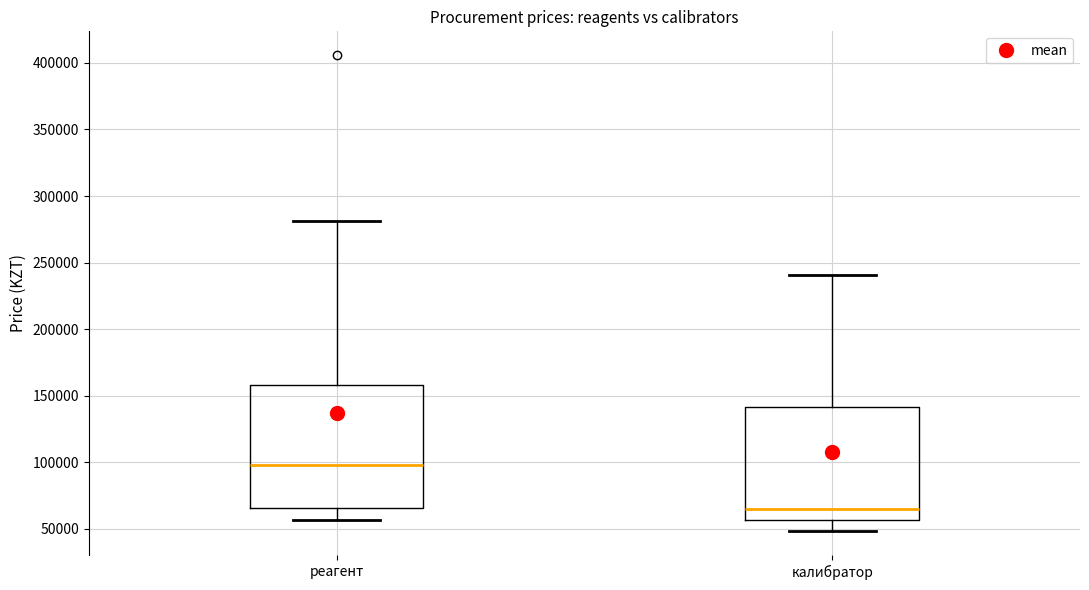

Reading left to right, read every box against the y-axis: the position of its median line, the range the box covers, and the ends of its whiskers. The values are not printed on the chart, so give them approximately, as read against the axis.

реагент: median 100000, box 65000 to 160000, whiskers 55000 to 280000
калибратор: median 65000, box 55000 to 140000, whiskers 50000 to 240000